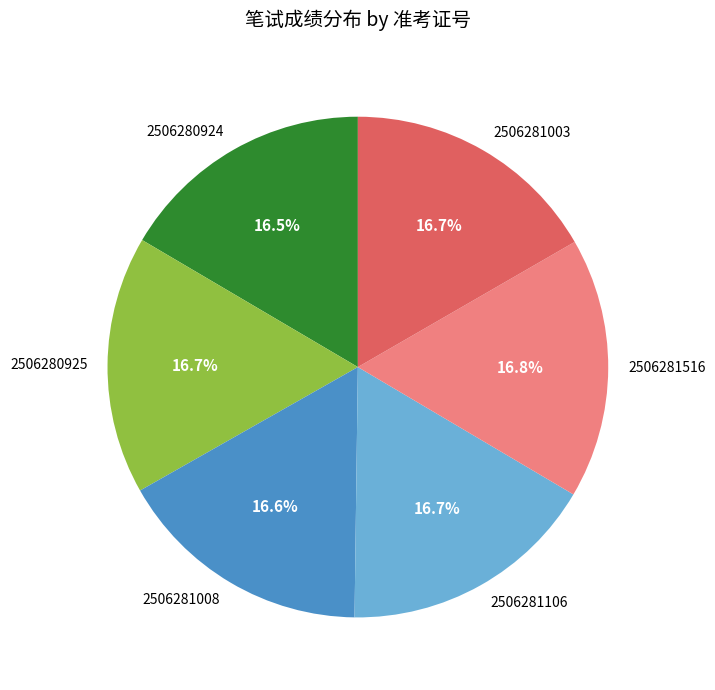

To the nearest percent, what is the average slice percentage?

17%